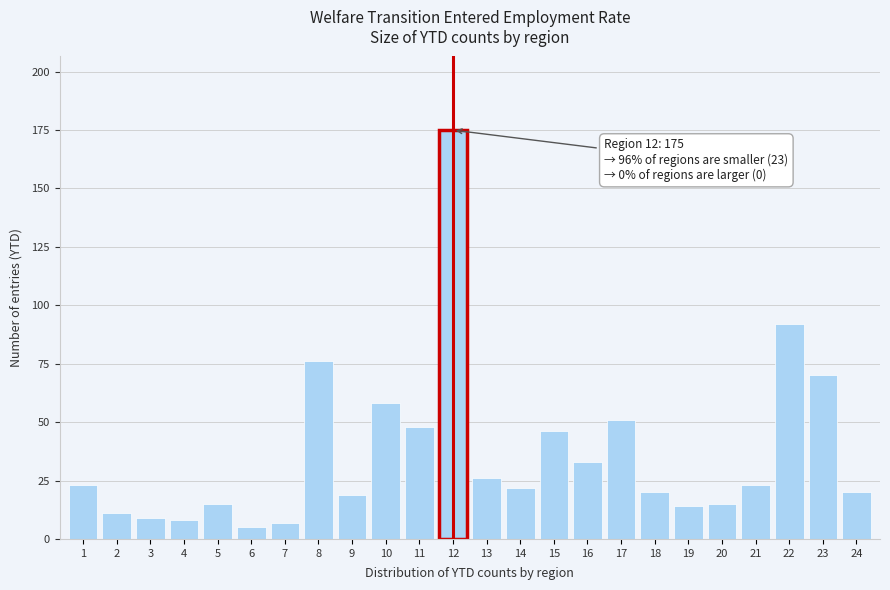

Reading left to right, what are all the values shown in this chart?

1=23	2=11	3=9	4=8	5=15	6=5	7=7	8=76	9=19	10=58	11=48	12=175	13=26	14=22	15=46	16=33	17=51	18=20	19=14	20=15	21=23	22=92	23=70	24=20